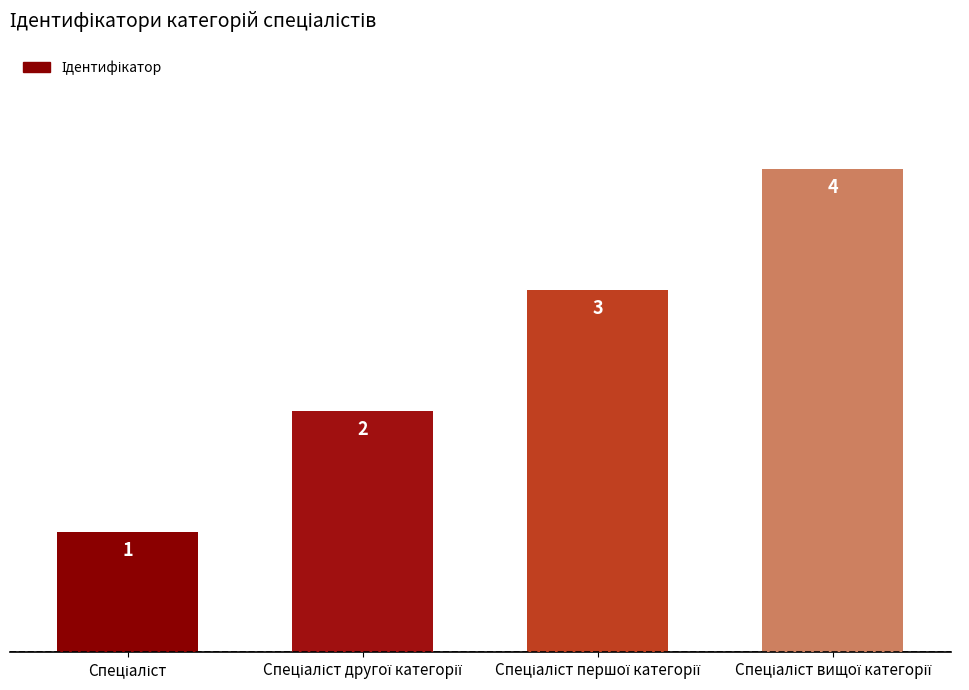

How many values are between 2 and 4?

3